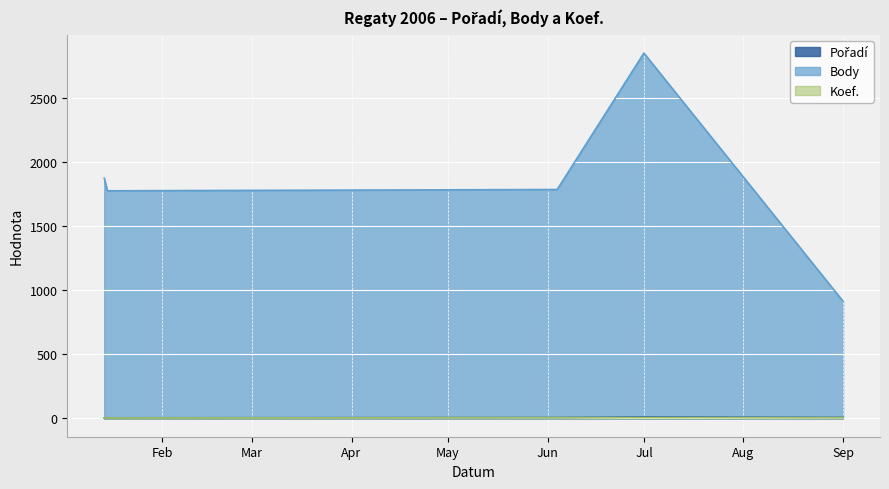

Which series has the largest range (max minus min)?

Body